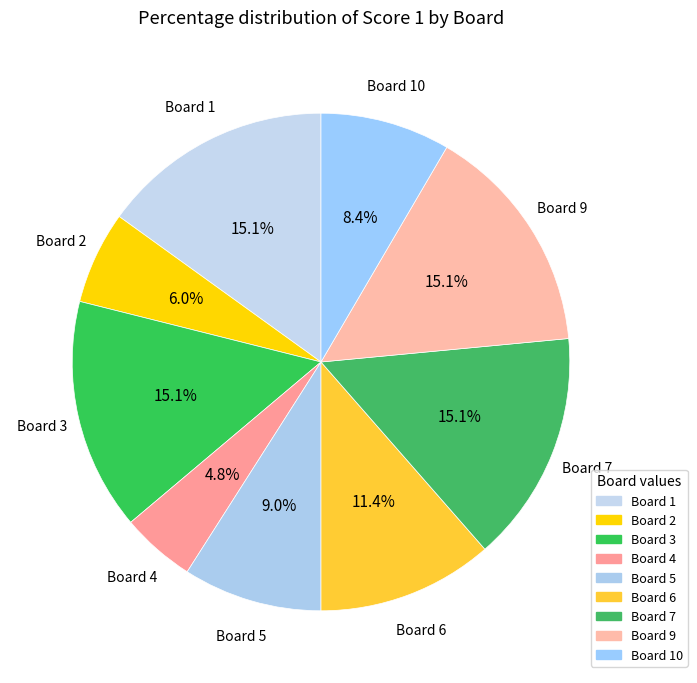

How many segments does this pie chart have?

9